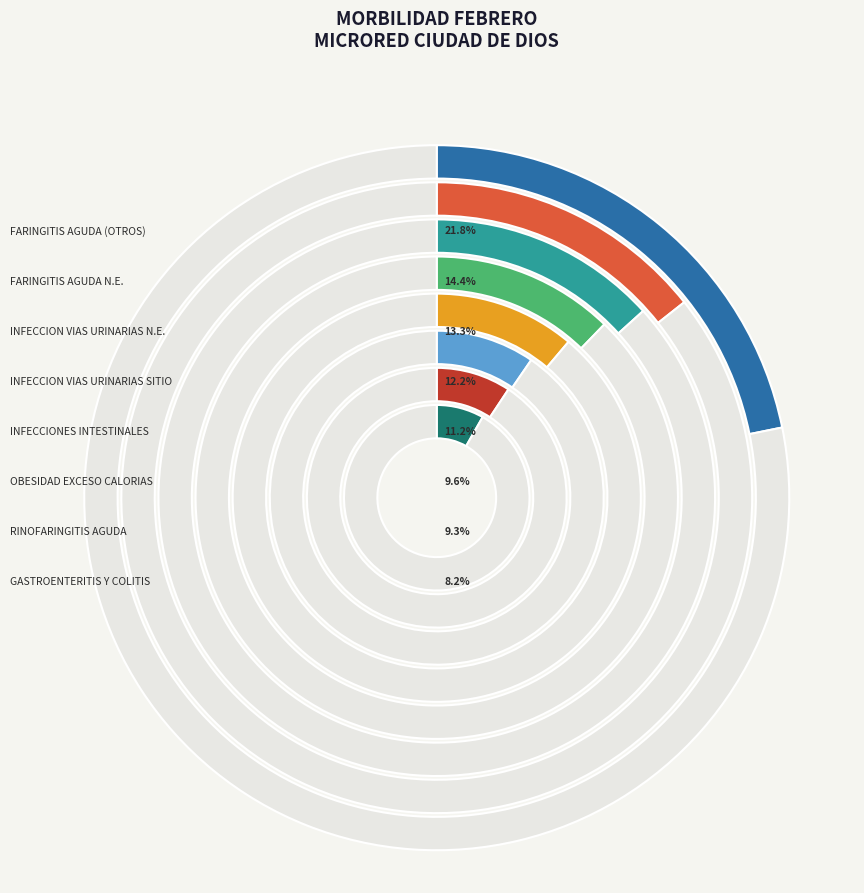

What is the total percentage of INFECCION NO ESPECIFICADA DE LAS VIAS URINARIAS and FARINGITIS AGUDA NO ESPECIFICADA?

27.7%